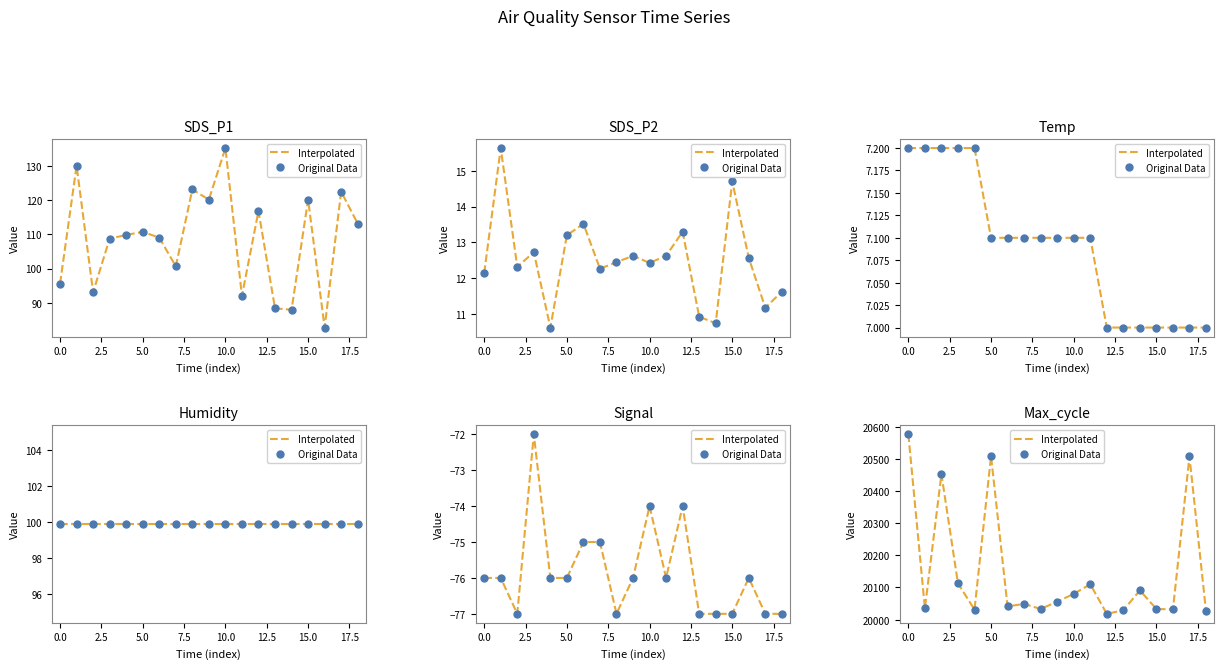

What are all the series names shown in the legend?

Interpolated, Original Data